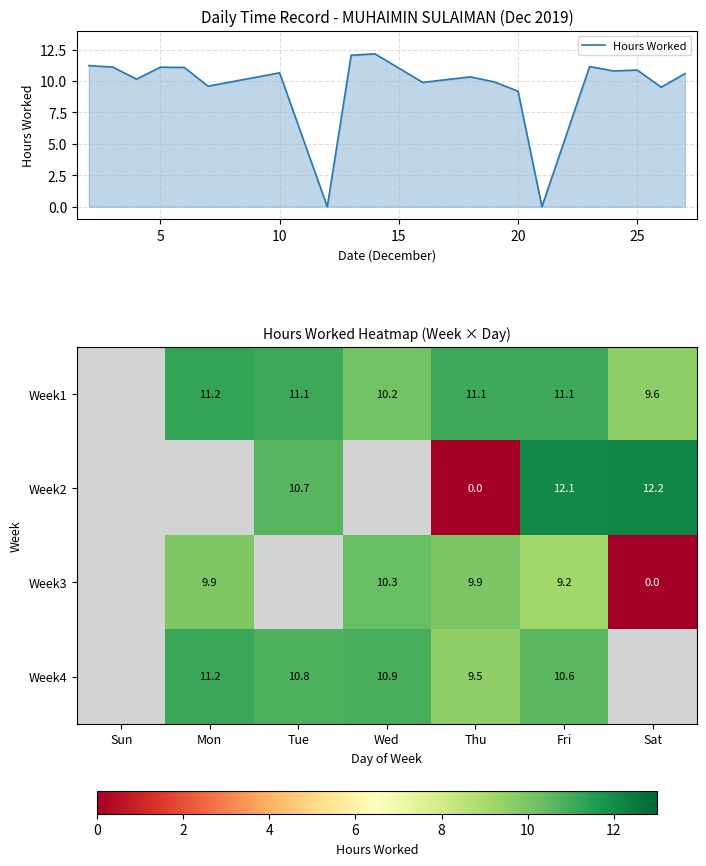

What is the difference between the values at 7 and 5?

1.5